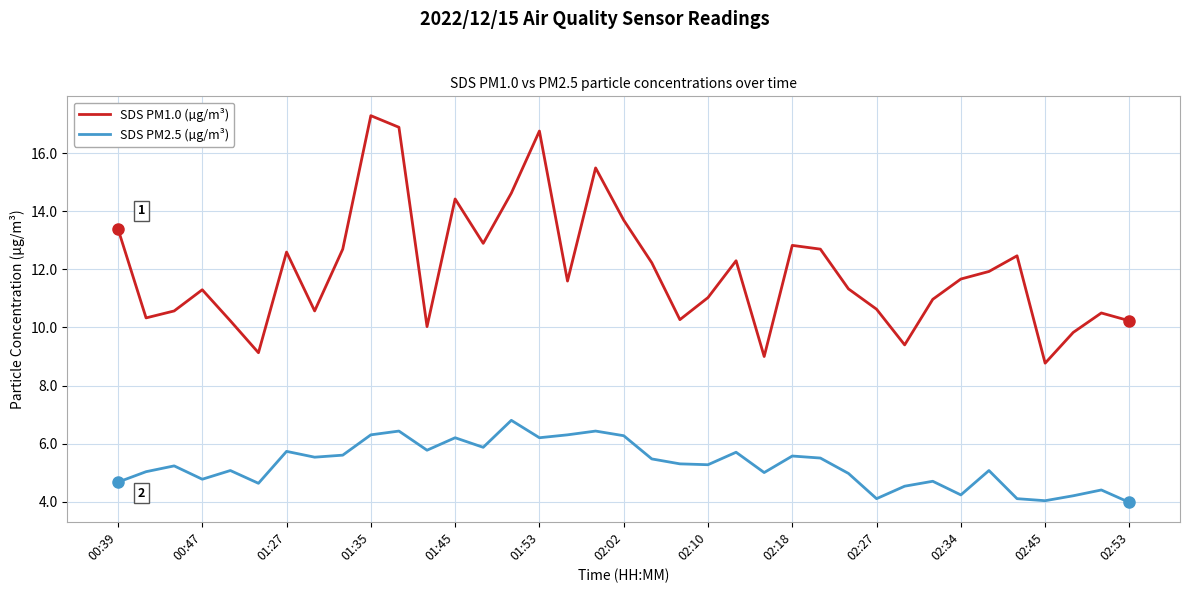

What is the greatest value displayed?

17.3